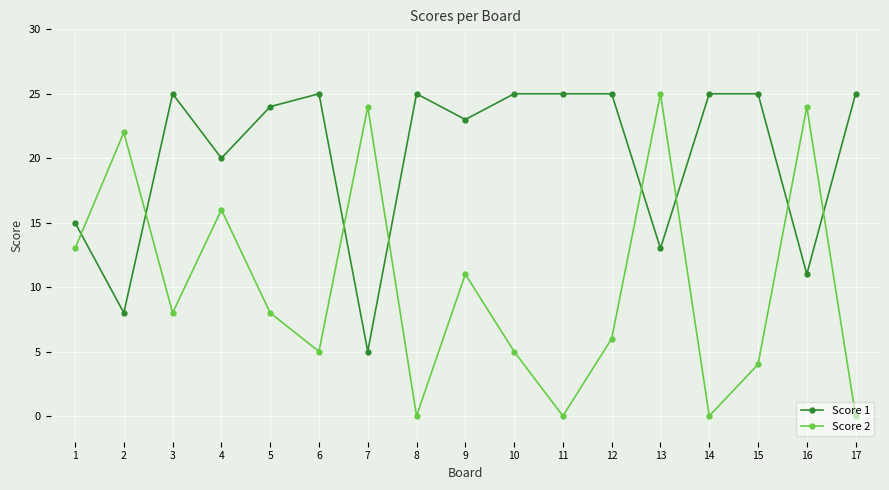

What is the difference between the highest and lowest values at 16?

13